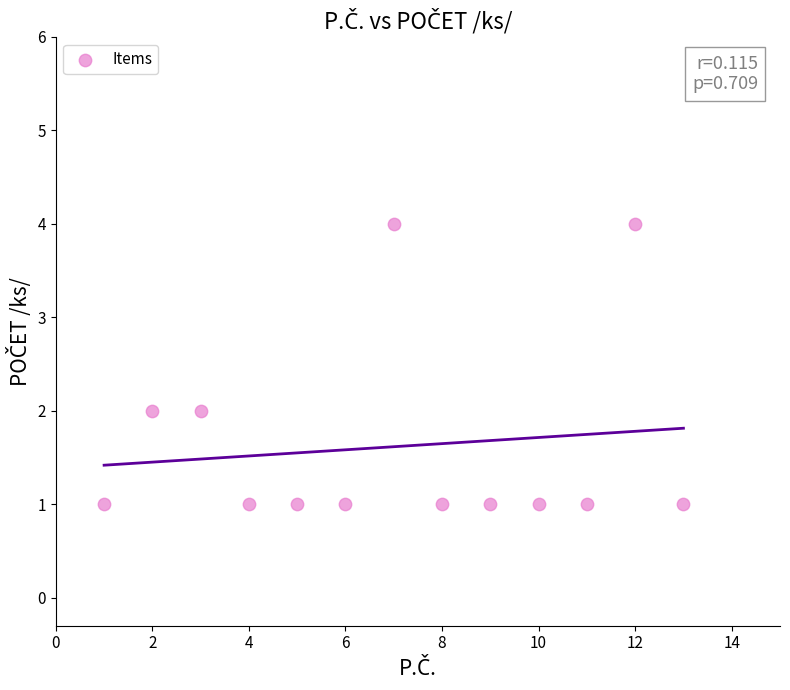

What is the range of X values (max minus min)?

12